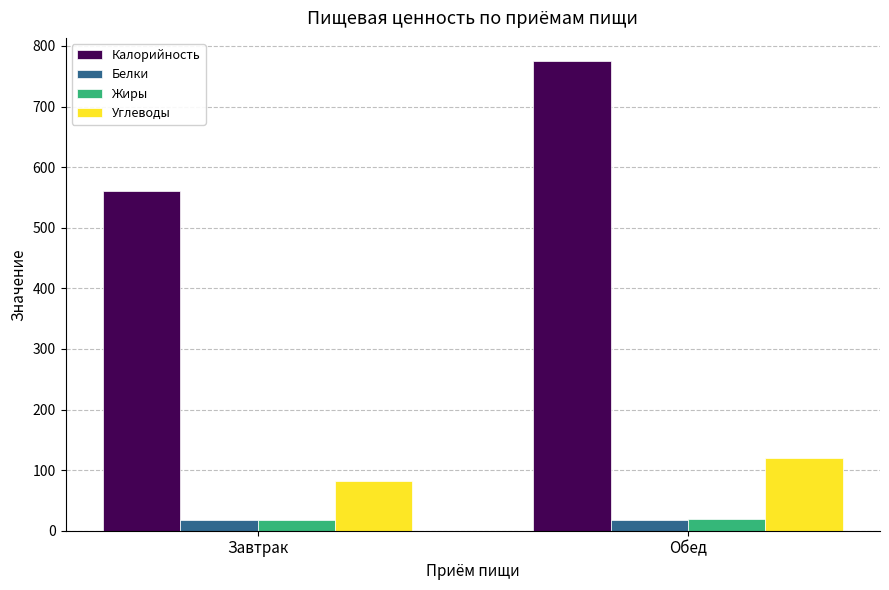

How many series are shown in this chart?

4